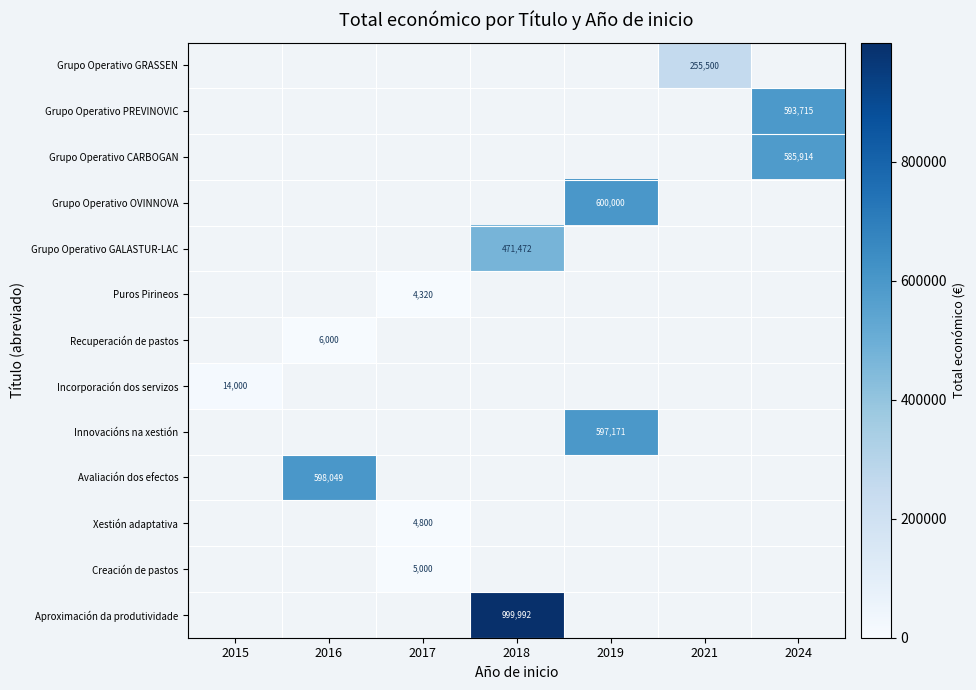

How many distinct data groups are displayed?

13